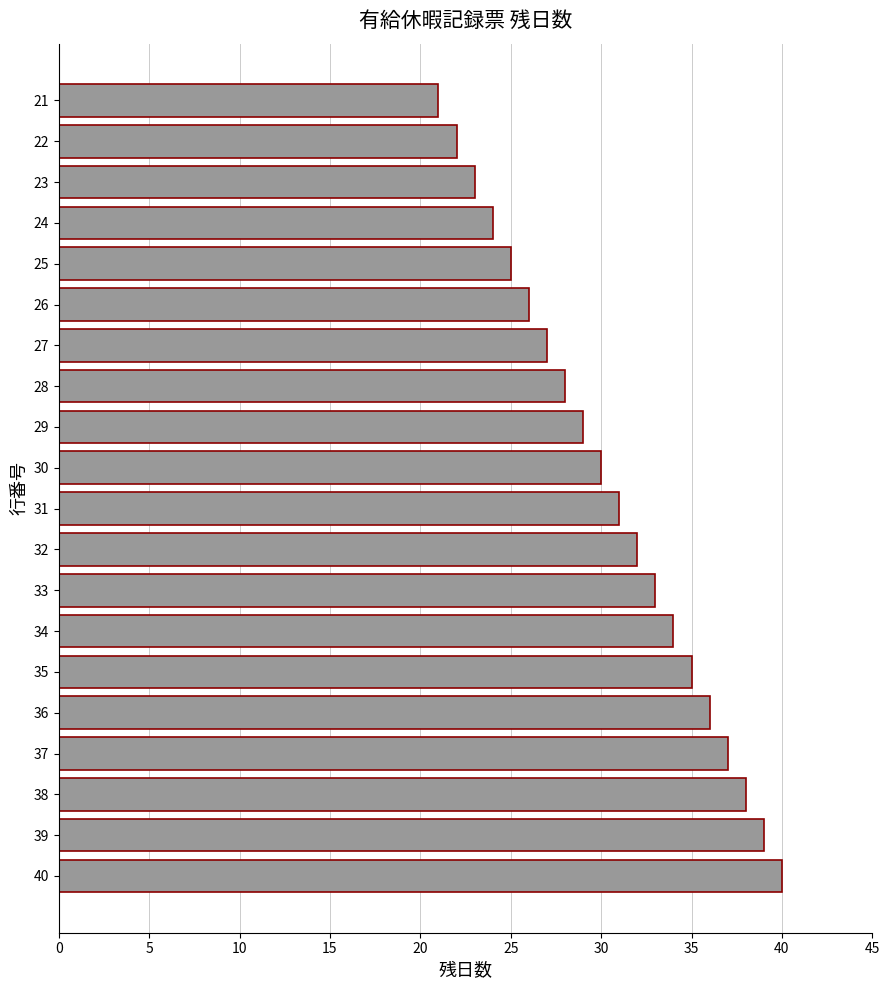

What is the change in value from 35 to 31?

-4